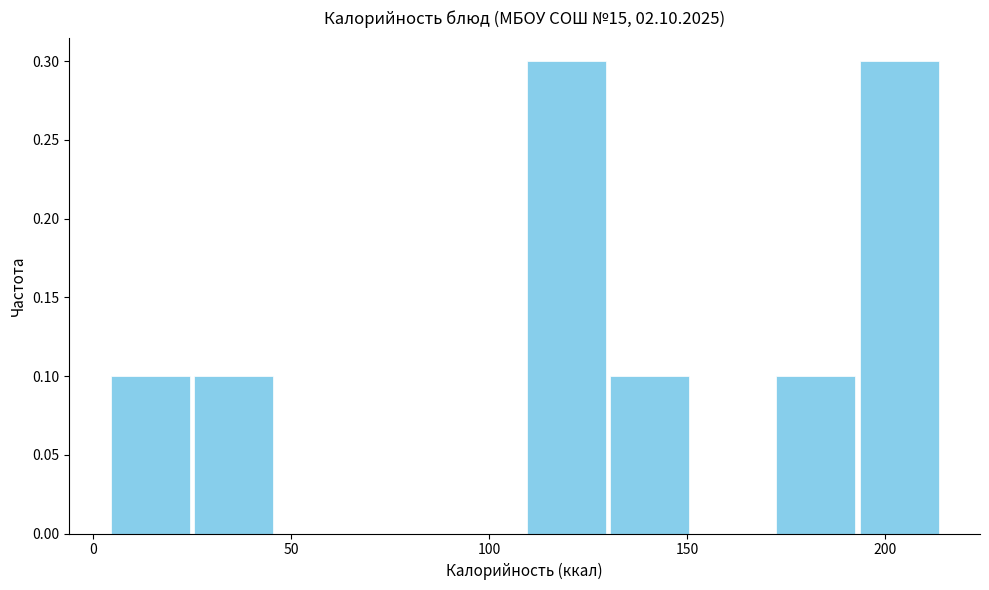

How tall is the bar that spans 193 to 214 on the x-axis? Neither the bar edges nor the heights are printed on the chart, so give them approximately, as read against the axes.

0.3